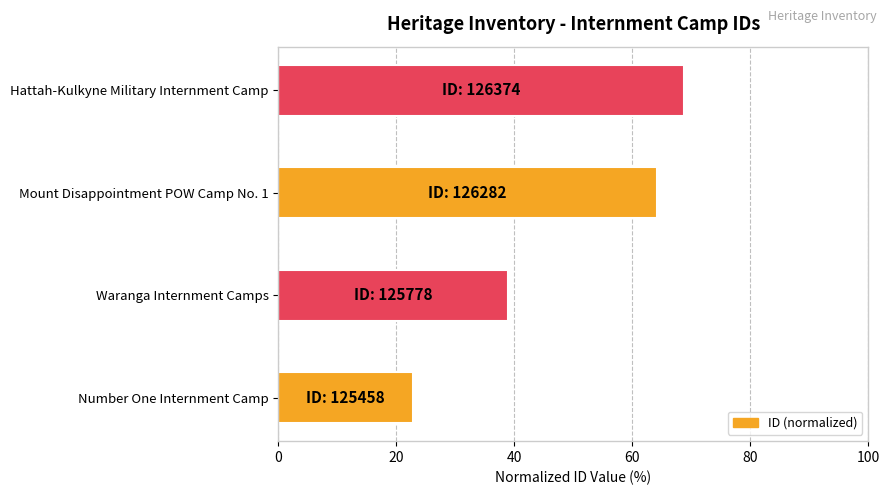

What is the difference between the second highest and minimum values?

41.2